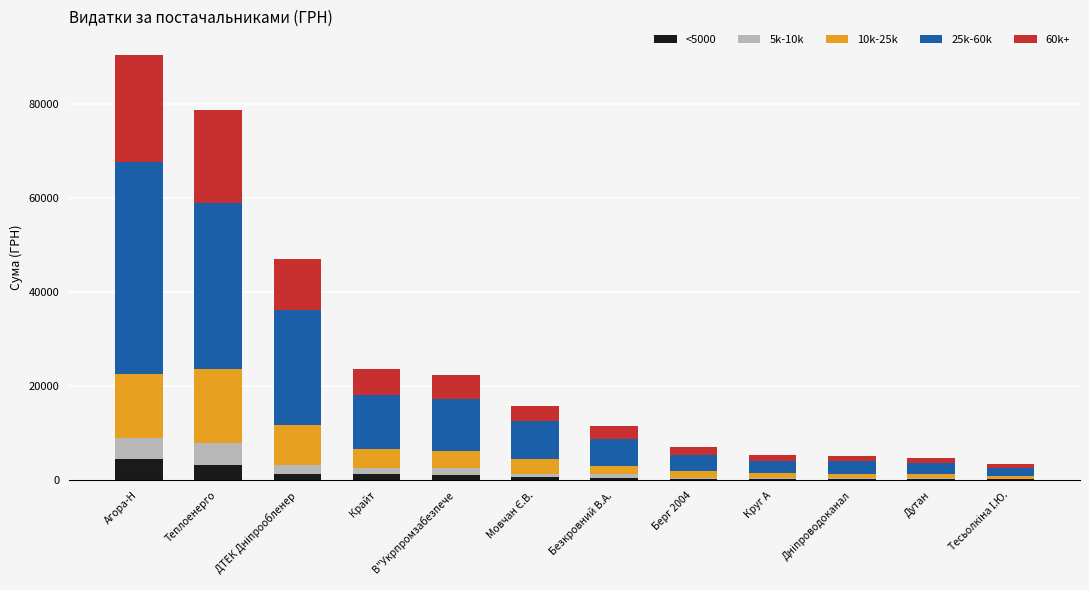

Are the bars grouped side by side (vs. stacked)?

No